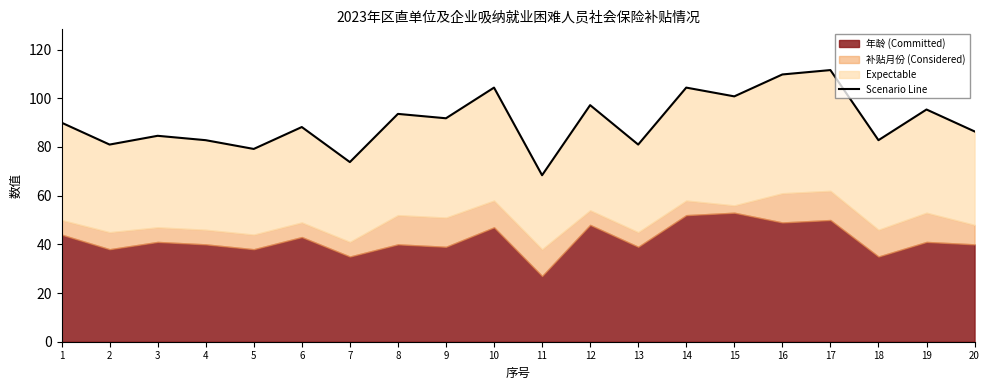

What is the smallest value displayed?

68.4